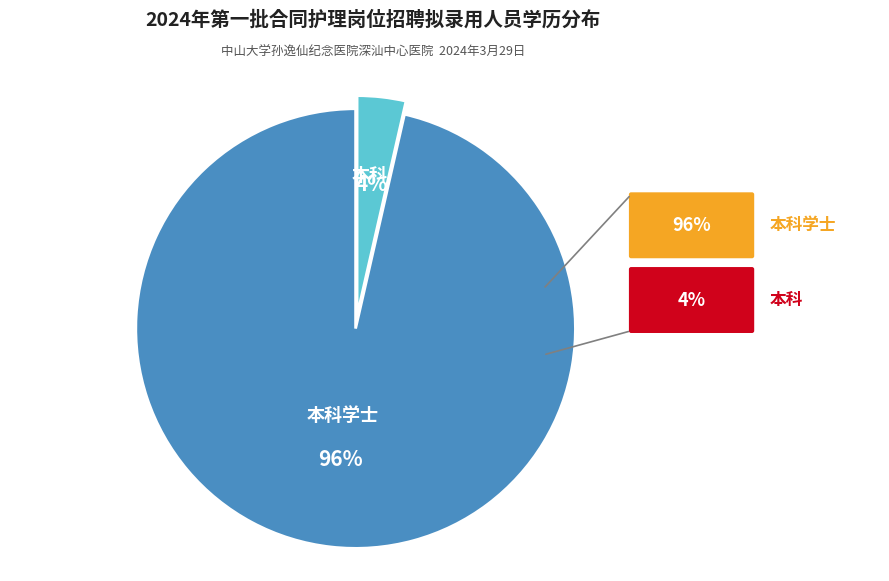

Does any single category account for the majority?

Yes